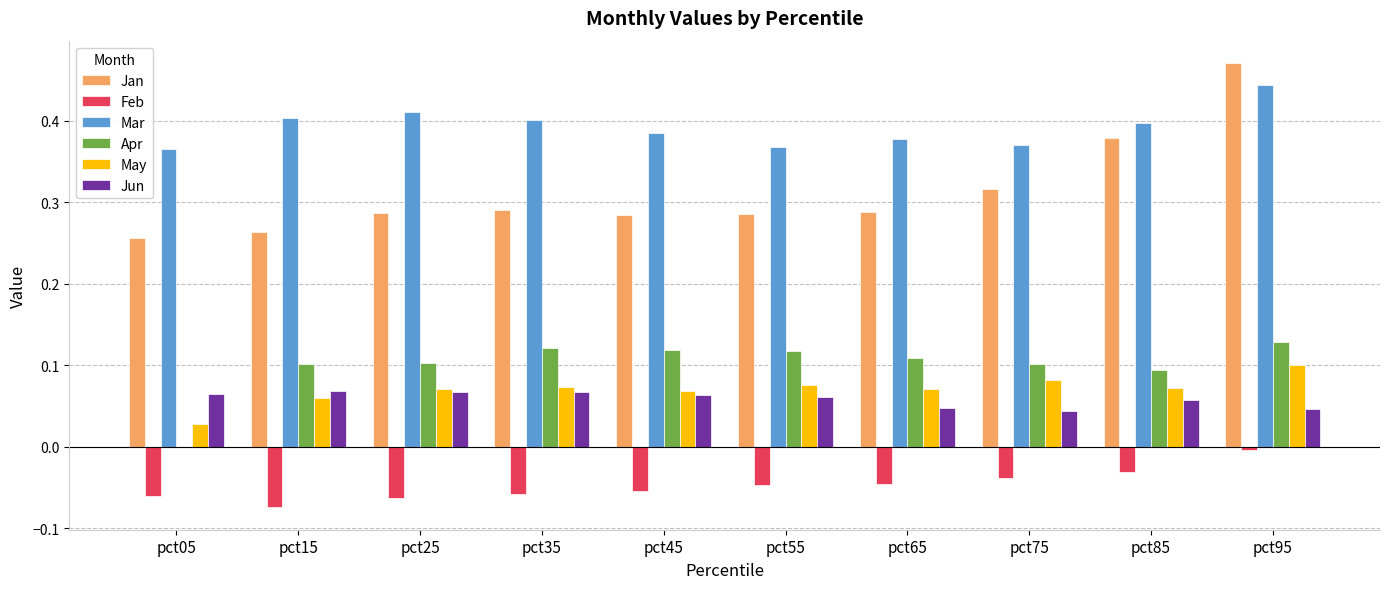

At which category is the sum across all series the highest?

pct95